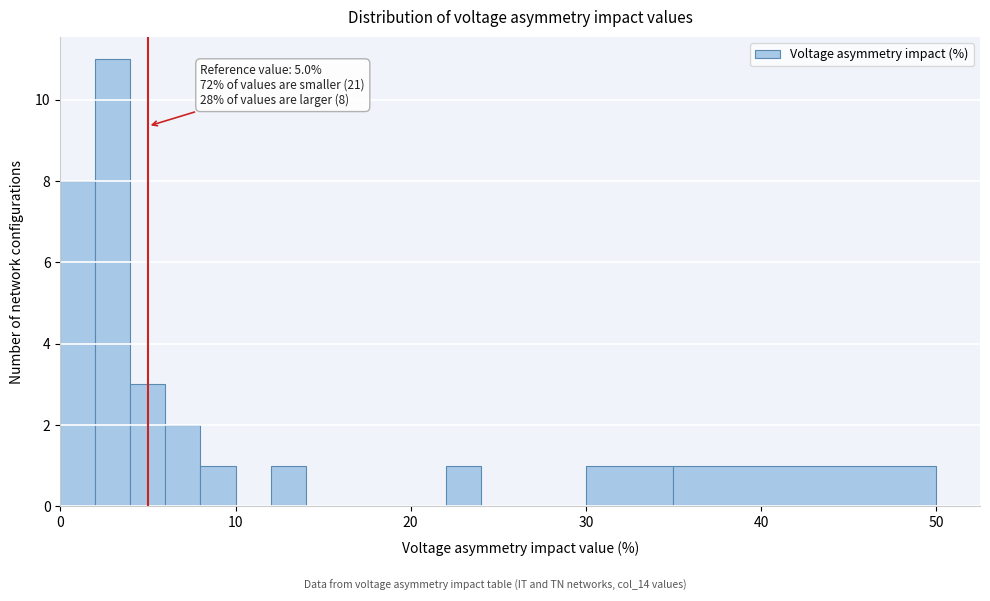

Around what value on the x-axis is the tallest bar? Give the approximate position of its centre, as read against the axis.

3